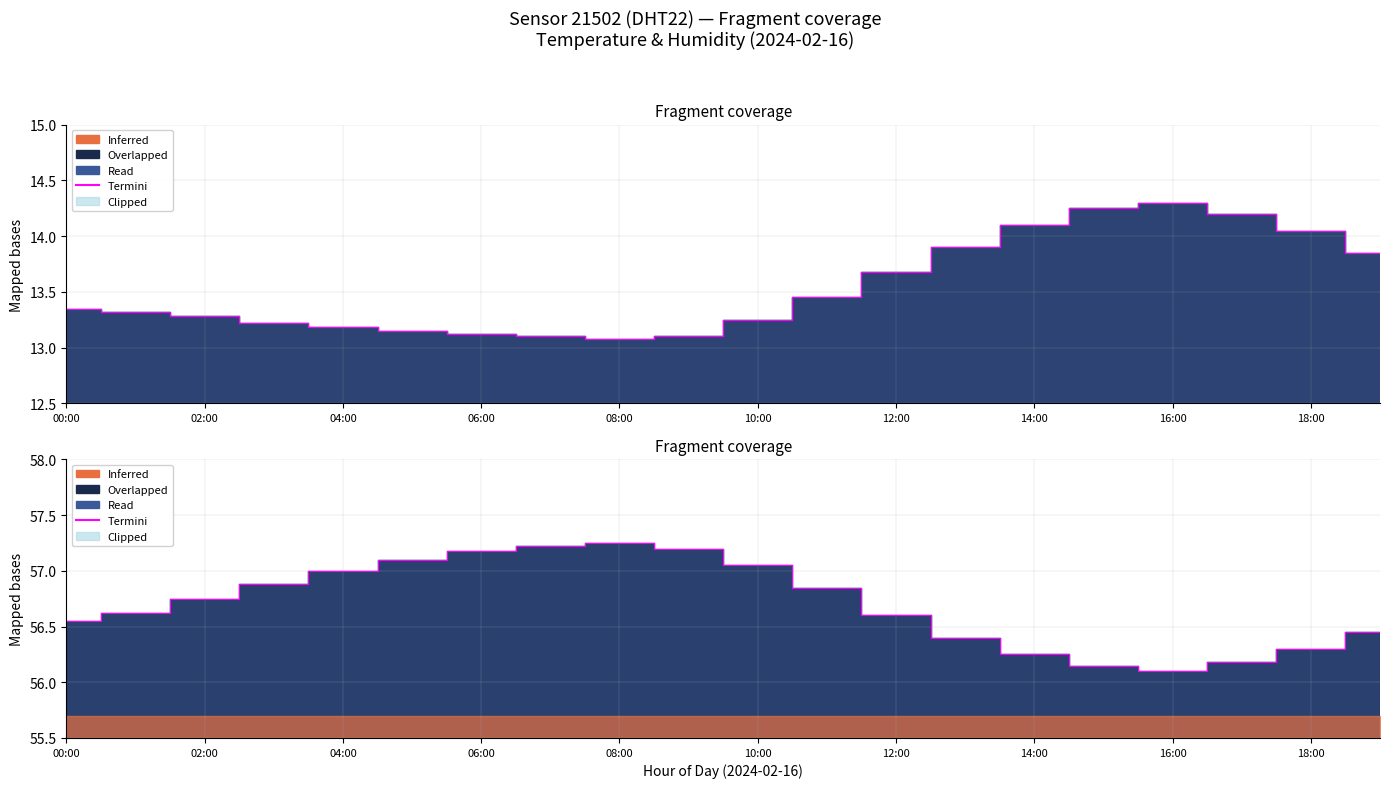

How many lines are shown in the chart?

1